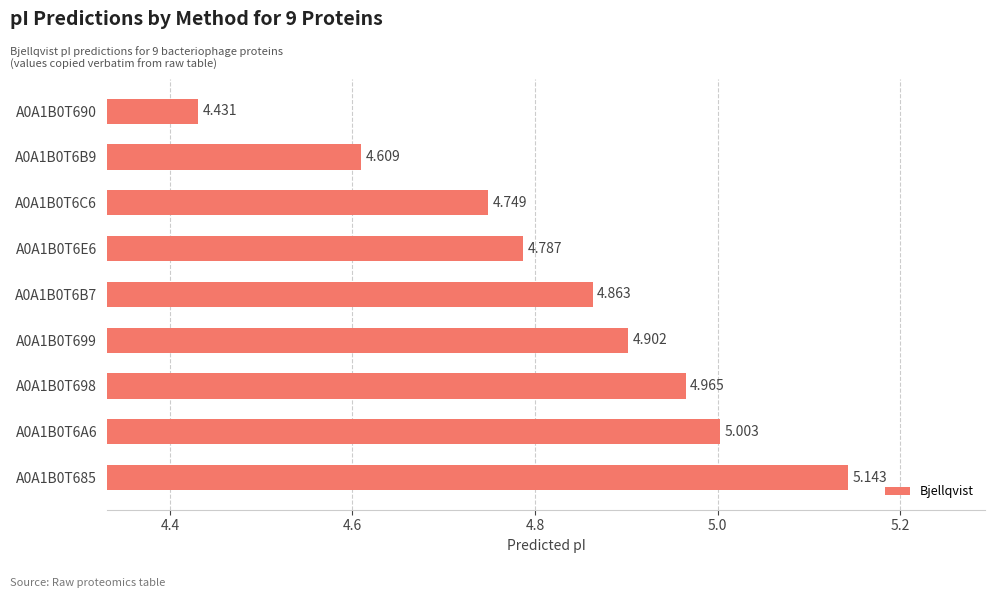

At which category does the chart reach its peak across all series?

A0A1B0T685